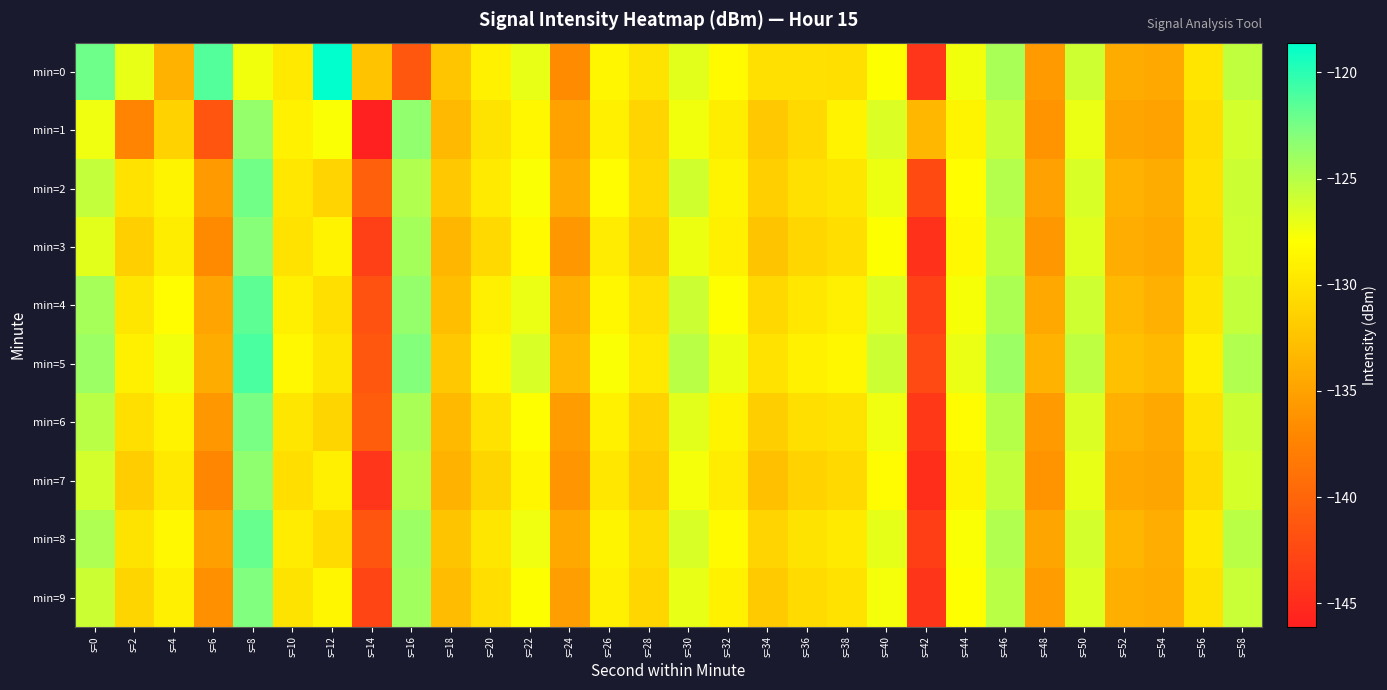

Reading left to right, extract all data points from this chart.

min=0: s=0=-122.2	s=2=-127.0	s=4=-133.9	s=6=-121.3	s=8=-127.5	s=10=-129.7	s=12=-118.6	s=14=-132.5	s=16=-141.2	s=18=-132.3	s=20=-129.0	s=22=-127.0	s=24=-136.7	s=26=-128.7	s=28=-130.1	s=30=-126.8	s=32=-128.3	s=34=-130.2	s=36=-130.2	s=38=-130.4	s=40=-127.9	s=42=-144.1	s=44=-127.5	s=46=-124.4	s=48=-135.7	s=50=-125.9	s=52=-134.2	s=54=-134.6	s=56=-129.9	s=58=-125.5
min=1: s=0=-127.4	s=2=-137.4	s=4=-131.4	s=6=-141.4	s=8=-123.5	s=10=-128.9	s=12=-127.8	s=14=-146.1	s=16=-123.5	s=18=-133.3	s=20=-130.0	s=22=-128.5	s=24=-135.0	s=26=-129.1	s=28=-131.2	s=30=-127.5	s=32=-129.3	s=34=-132.1	s=36=-130.8	s=38=-128.9	s=40=-126.5	s=42=-133.4	s=44=-128.7	s=46=-125.6	s=48=-136.2	s=50=-127.1	s=52=-134.8	s=54=-135.0	s=56=-130.5	s=58=-126.2
min=2: s=0=-125.5	s=2=-130.2	s=4=-128.8	s=6=-135.6	s=8=-122.3	s=10=-129.7	s=12=-131.2	s=14=-140.5	s=16=-124.8	s=18=-132.1	s=20=-129.5	s=22=-127.8	s=24=-134.3	s=26=-128.2	s=28=-130.9	s=30=-126.1	s=32=-128.7	s=34=-131.5	s=36=-130.3	s=38=-129.8	s=40=-127.2	s=42=-142.3	s=44=-128.1	s=46=-124.9	s=48=-135.1	s=50=-126.4	s=52=-133.7	s=54=-134.2	s=56=-130.1	s=58=-125.8
min=3: s=0=-126.8	s=2=-131.5	s=4=-129.3	s=6=-136.8	s=8=-123.1	s=10=-130.2	s=12=-128.9	s=14=-143.2	s=16=-124.2	s=18=-133.5	s=20=-130.8	s=22=-128.3	s=24=-135.7	s=26=-129.4	s=28=-131.6	s=30=-127.3	s=32=-129.1	s=34=-132.4	s=36=-131.0	s=38=-130.5	s=40=-127.9	s=42=-144.5	s=44=-128.4	s=46=-125.2	s=48=-135.8	s=50=-126.7	s=52=-134.1	s=54=-134.5	s=56=-130.4	s=58=-126.0
min=4: s=0=-124.3	s=2=-129.8	s=4=-128.1	s=6=-134.9	s=8=-121.7	s=10=-129.1	s=12=-130.4	s=14=-141.8	s=16=-123.6	s=18=-132.8	s=20=-129.2	s=22=-127.1	s=24=-134.0	s=26=-128.5	s=28=-130.3	s=30=-125.8	s=32=-128.0	s=34=-130.9	s=36=-129.7	s=38=-129.2	s=40=-126.6	s=42=-143.1	s=44=-127.7	s=46=-124.6	s=48=-134.5	s=50=-126.0	s=52=-133.3	s=54=-133.9	s=56=-129.8	s=58=-125.5
min=5: s=0=-123.9	s=2=-129.1	s=4=-127.5	s=6=-134.2	s=8=-121.0	s=10=-128.4	s=12=-129.8	s=14=-141.1	s=16=-123.0	s=18=-132.1	s=20=-128.5	s=22=-126.4	s=24=-133.3	s=26=-127.8	s=28=-129.6	s=30=-125.1	s=32=-127.3	s=34=-130.2	s=36=-129.0	s=38=-128.5	s=40=-125.9	s=42=-142.4	s=44=-127.1	s=46=-123.9	s=48=-133.8	s=50=-125.3	s=52=-132.7	s=54=-133.2	s=56=-129.1	s=58=-124.8
min=6: s=0=-125.1	s=2=-130.4	s=4=-128.9	s=6=-135.7	s=8=-122.5	s=10=-129.8	s=12=-131.1	s=14=-140.7	s=16=-124.5	s=18=-133.2	s=20=-130.1	s=22=-128.0	s=24=-135.4	s=26=-129.0	s=28=-131.3	s=30=-126.8	s=32=-128.8	s=34=-131.7	s=36=-130.4	s=38=-130.0	s=40=-127.4	s=42=-143.8	s=44=-128.2	s=46=-125.0	s=48=-135.5	s=50=-126.5	s=52=-133.9	s=54=-134.4	s=56=-130.2	s=58=-125.9
min=7: s=0=-126.2	s=2=-131.8	s=4=-129.6	s=6=-137.1	s=8=-123.4	s=10=-130.5	s=12=-129.2	s=14=-144.1	s=16=-124.9	s=18=-133.8	s=20=-131.1	s=22=-128.6	s=24=-136.0	s=26=-129.7	s=28=-131.9	s=30=-127.6	s=32=-129.4	s=34=-132.7	s=36=-131.3	s=38=-130.8	s=40=-128.2	s=42=-144.8	s=44=-128.7	s=46=-125.5	s=48=-136.1	s=50=-127.0	s=52=-134.4	s=54=-134.8	s=56=-130.7	s=58=-126.3
min=8: s=0=-124.7	s=2=-130.0	s=4=-128.4	s=6=-135.2	s=8=-122.0	s=10=-129.4	s=12=-130.7	s=14=-141.4	s=16=-123.9	s=18=-132.4	s=20=-129.8	s=22=-127.4	s=24=-134.6	s=26=-128.8	s=28=-130.6	s=30=-126.4	s=32=-128.3	s=34=-131.2	s=36=-130.0	s=38=-129.5	s=40=-126.9	s=42=-143.4	s=44=-127.8	s=46=-124.8	s=48=-134.8	s=50=-126.2	s=52=-133.5	s=54=-134.1	s=56=-129.5	s=58=-125.1
min=9: s=0=-125.8	s=2=-131.1	s=4=-129.2	s=6=-136.4	s=8=-122.8	s=10=-130.0	s=12=-128.6	s=14=-142.8	s=16=-124.1	s=18=-133.1	s=20=-130.5	s=22=-127.9	s=24=-135.3	s=26=-129.2	s=28=-131.0	s=30=-127.0	s=32=-129.0	s=34=-132.0	s=36=-130.7	s=38=-130.2	s=40=-127.6	s=42=-144.2	s=44=-128.0	s=46=-125.1	s=48=-135.4	s=50=-126.6	s=52=-134.0	s=54=-134.3	s=56=-130.0	s=58=-125.7